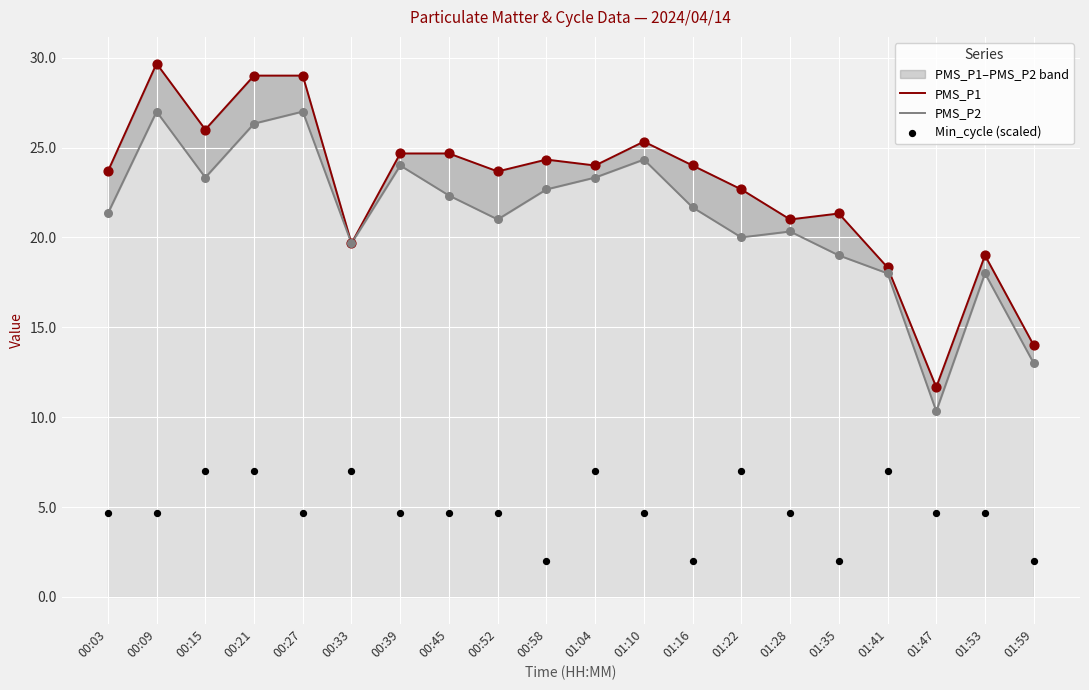

What is the total value across all series at 00:03?

49.7